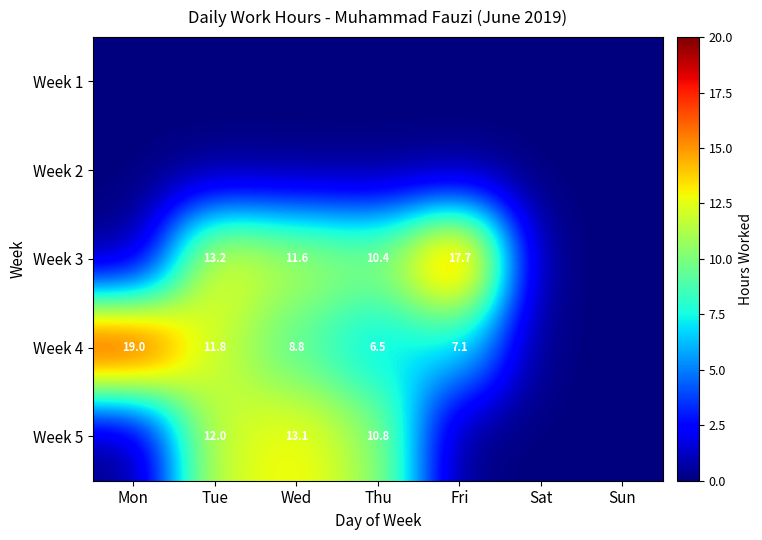

The Week 4 series shows 8.8 at Wed. True or false?

True